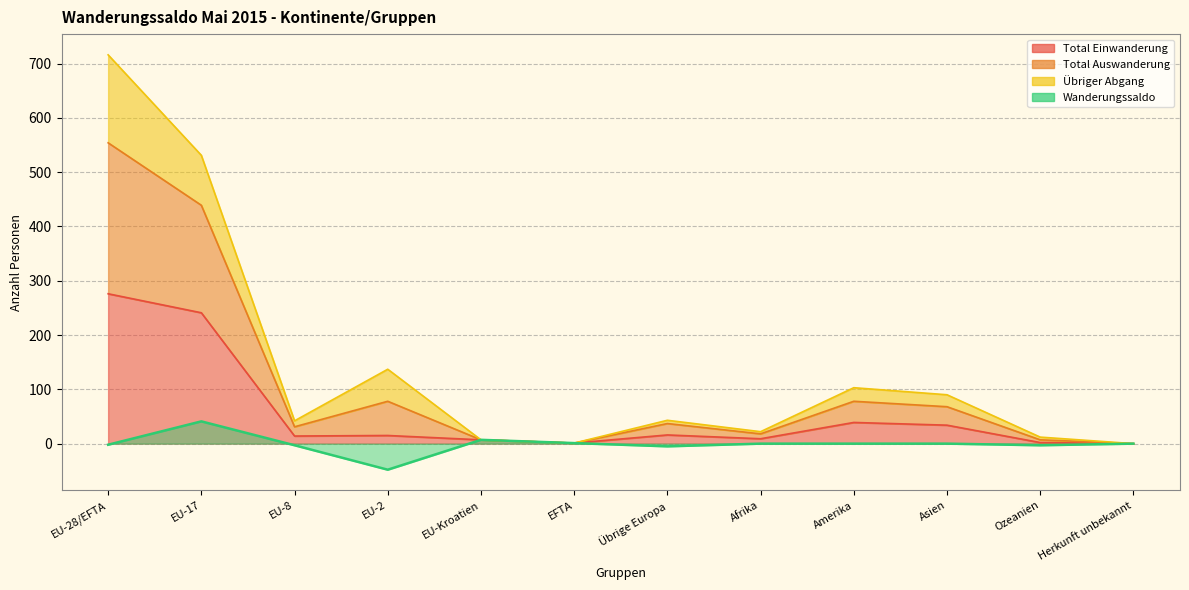

What is the difference between the maximum and minimum values in the Wanderungssaldo series?

89